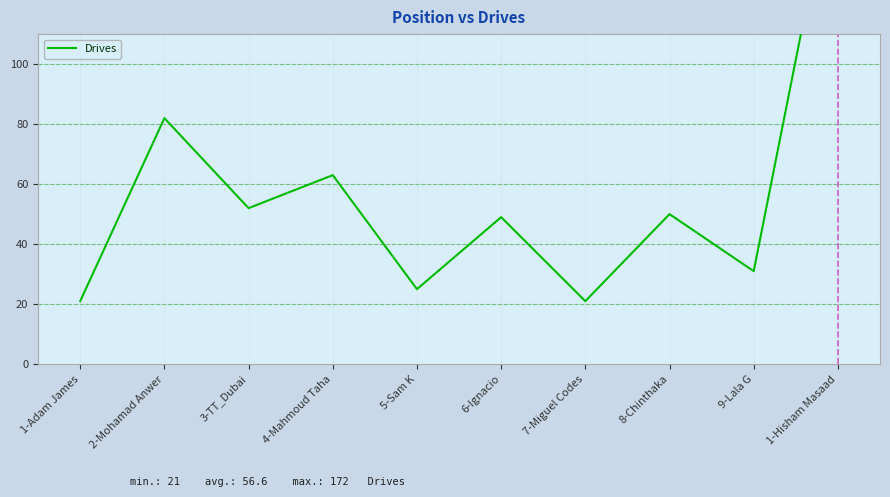

How many categories are shown in the chart?

10